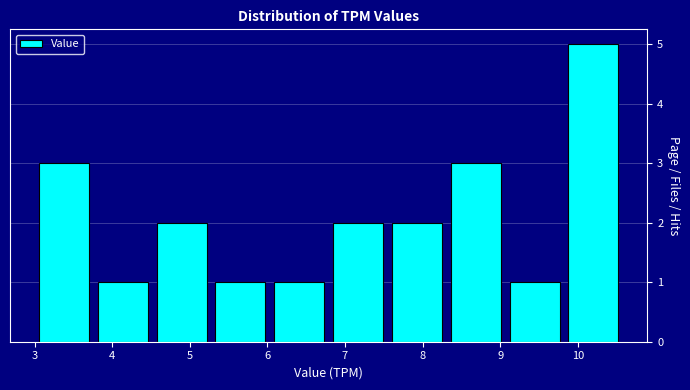

How tall is the bar that spans 6.8 to 7.5 on the x-axis? Neither the bar edges nor the heights are printed on the chart, so give them approximately, as read against the axes.

2